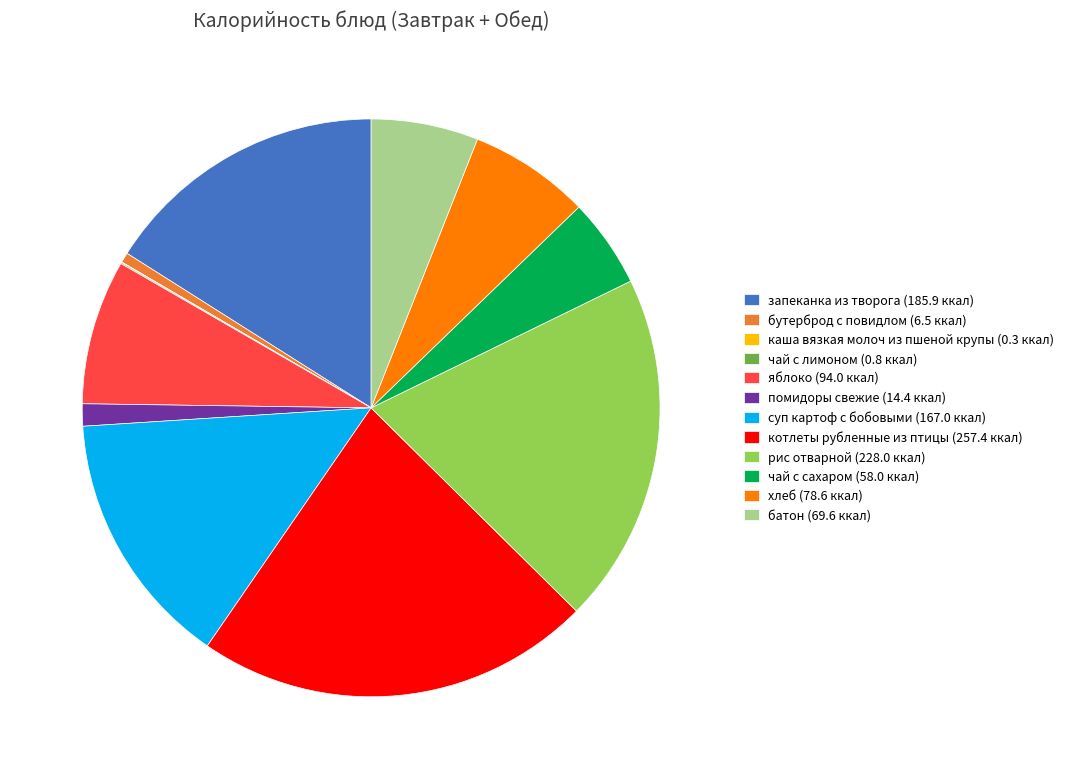

Is it true that хлеб is 1% of the pie?

False